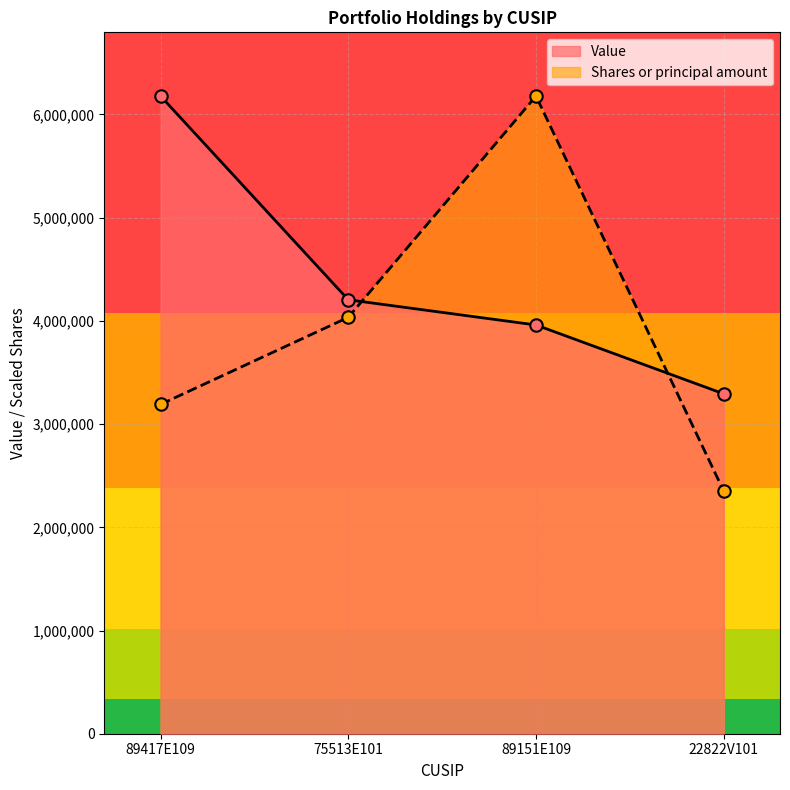

Which series reaches the maximum Y coordinate?

Value